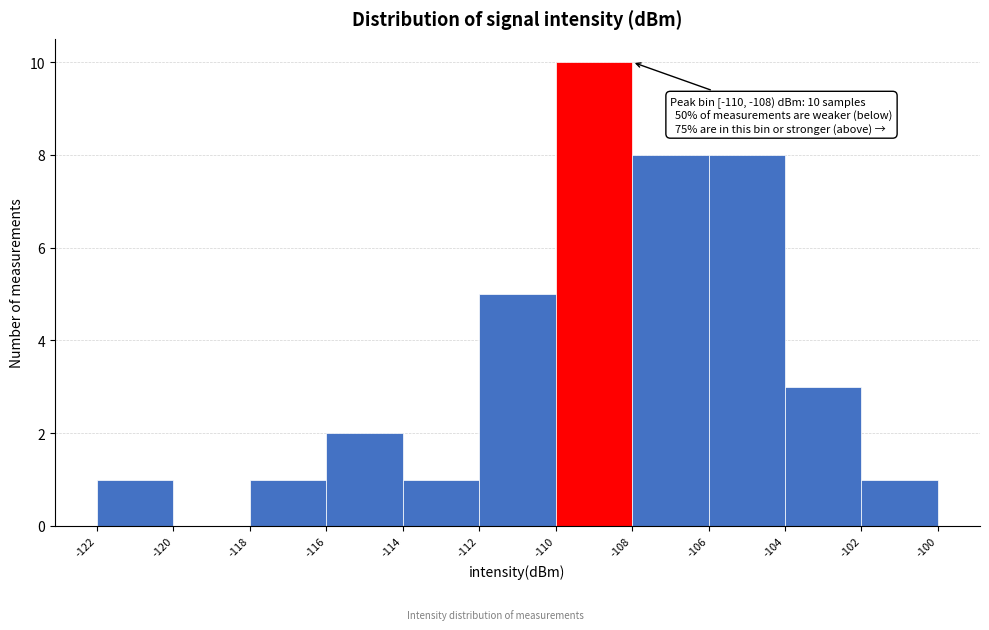

Over which range of the x-axis is the bar tallest?

-110 to -108